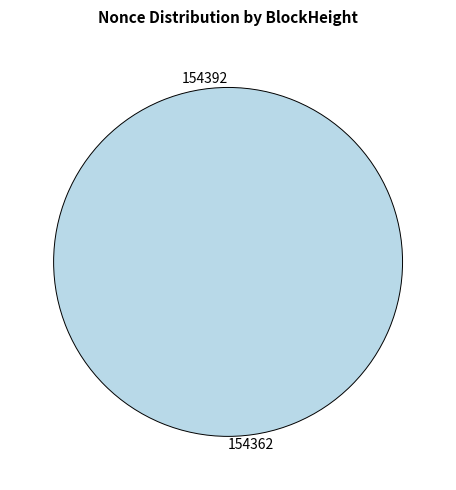

What is the majority slice?

154362